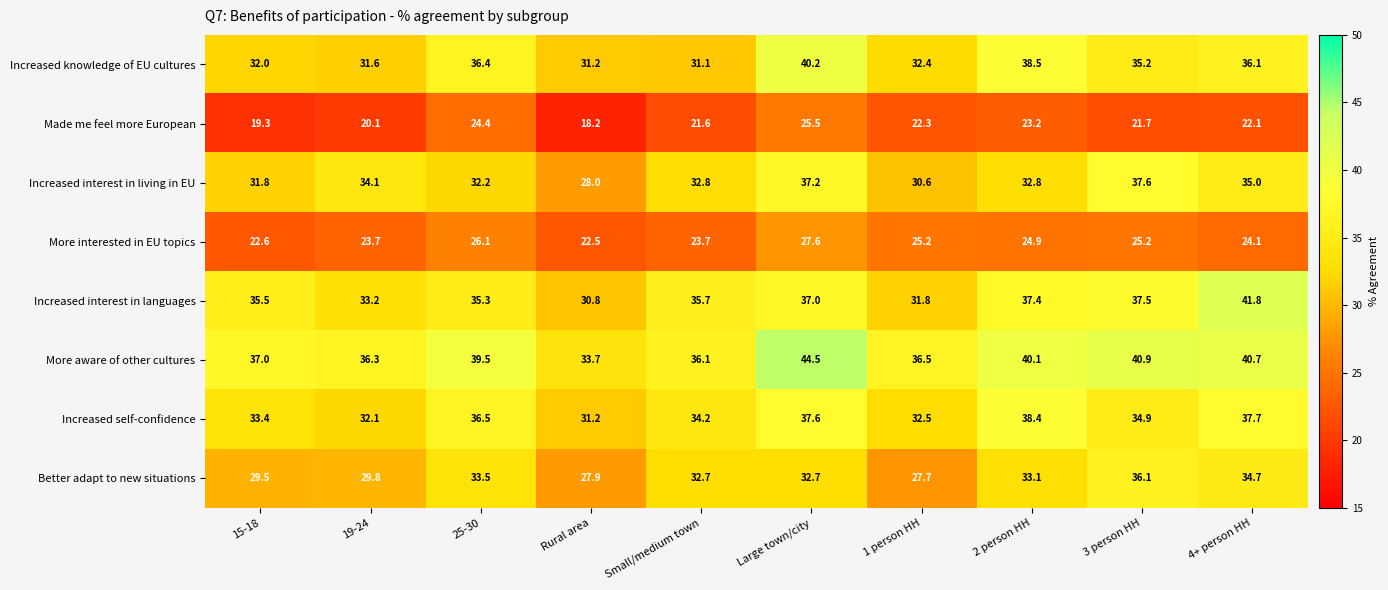

How many categories are shown in the chart?

10